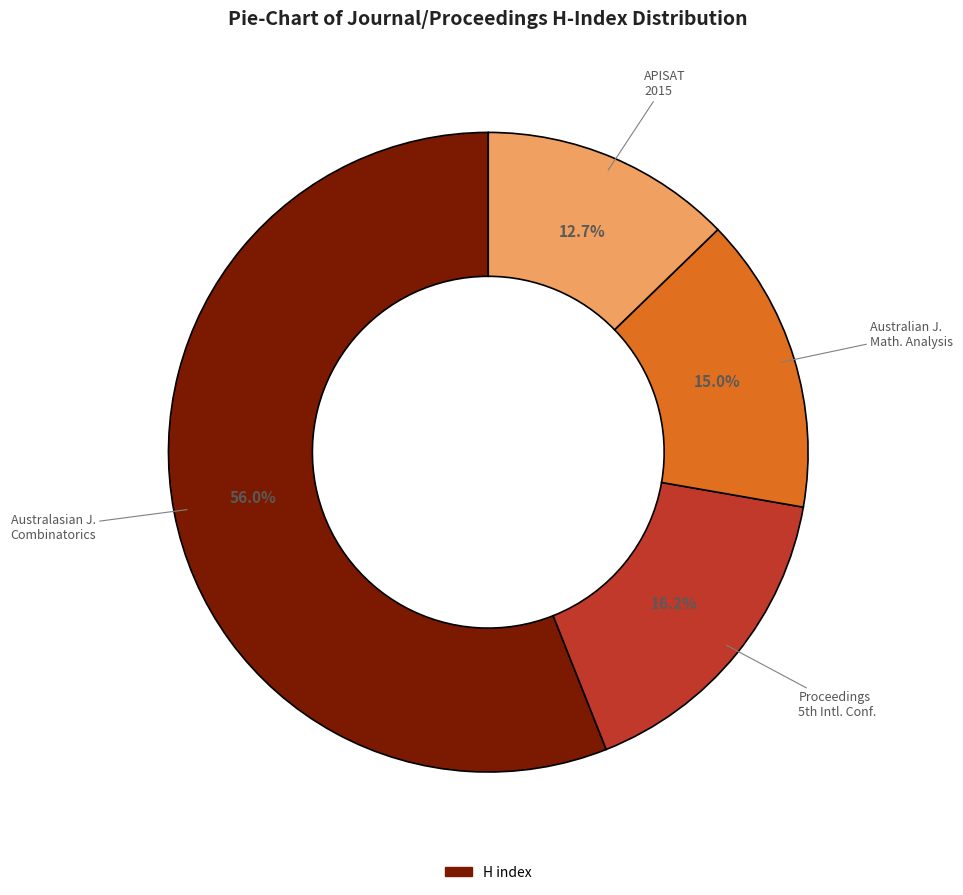

Is there any slice that represents more than half of the pie?

Yes